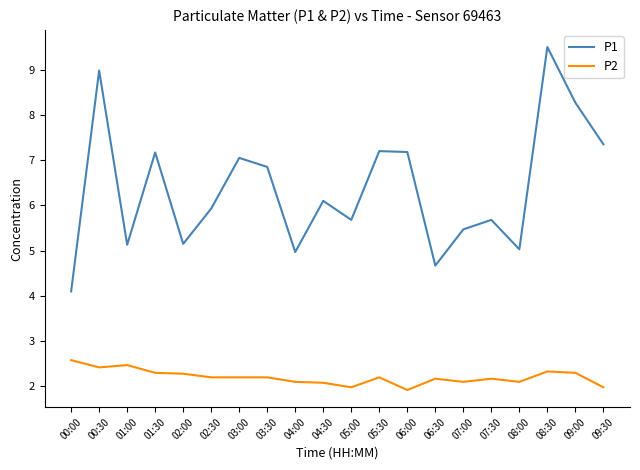

Rank the series by their average value, from lowest to highest.

P2, P1